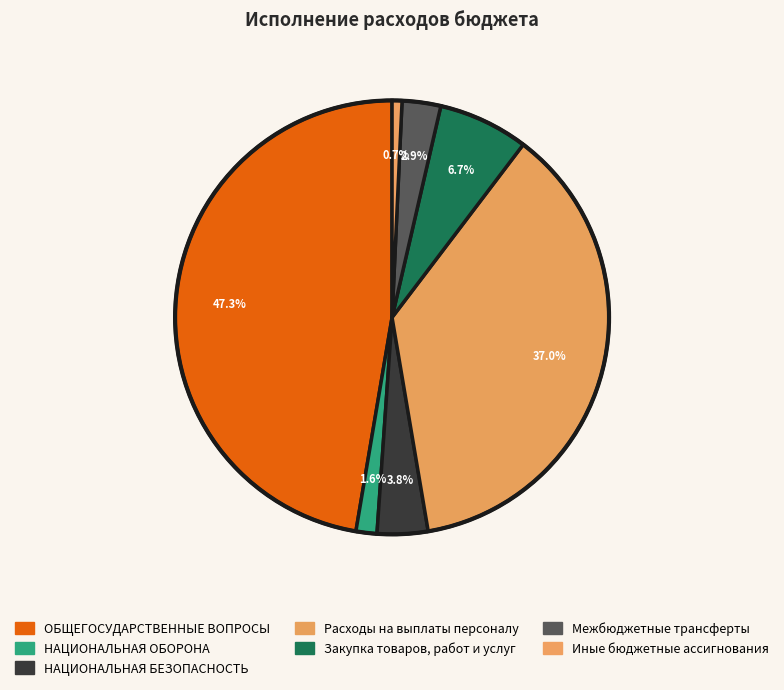

True or false: Иные бюджетные ассигнования accounts for 15% of the total.

False